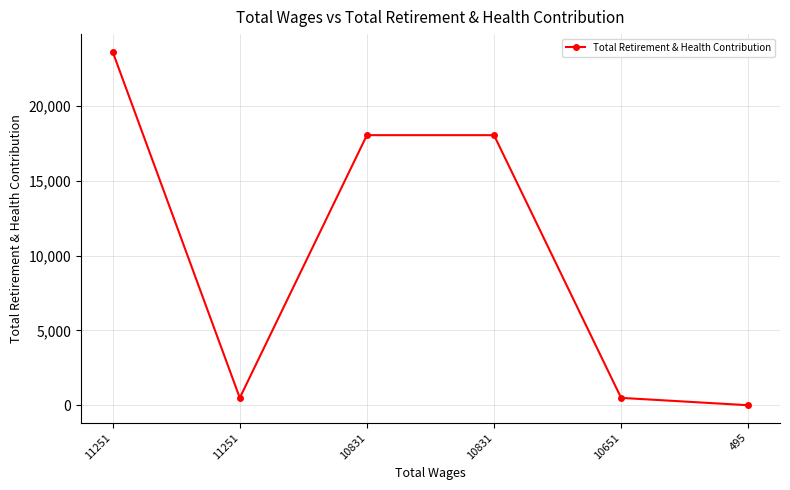

What is the difference between the maximum and minimum values?

23645